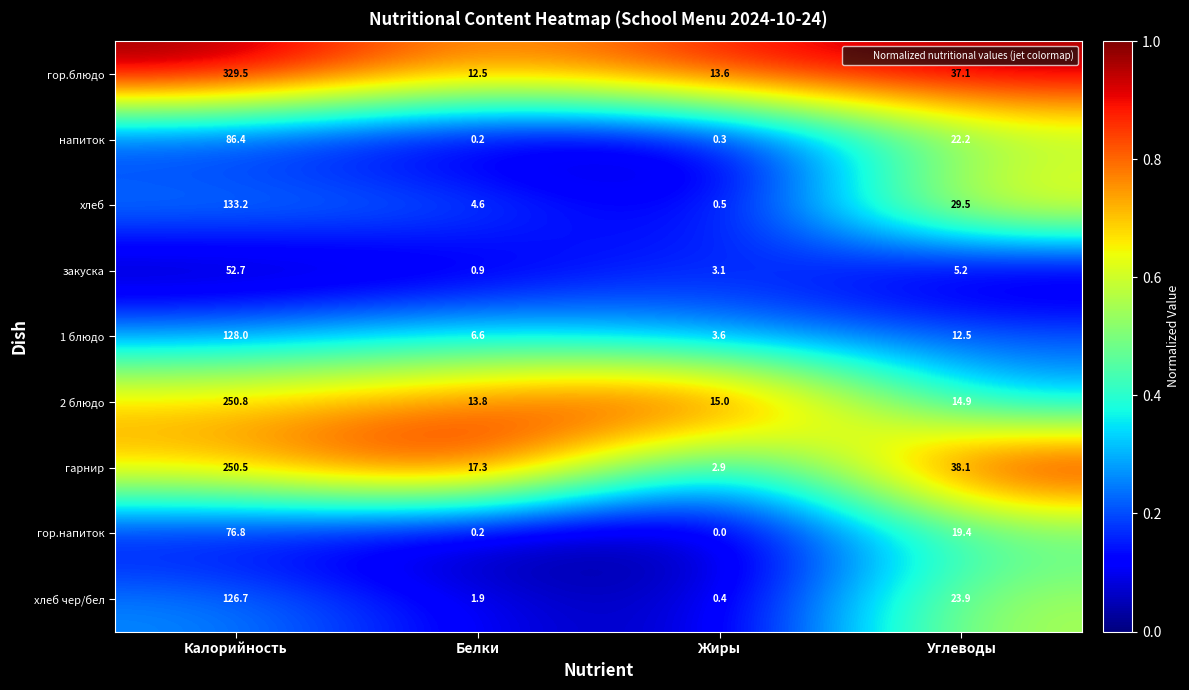

At which category does the chart reach its peak across all series?

Калорийность